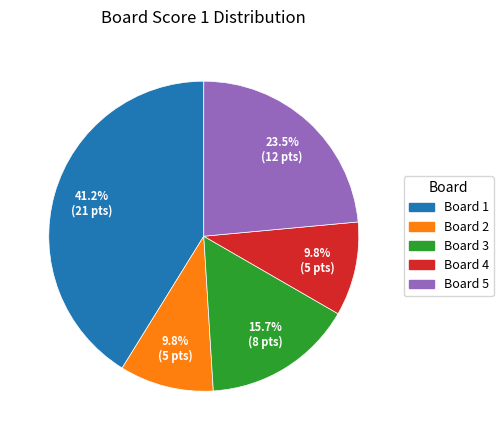

Is there a majority slice in this chart?

No